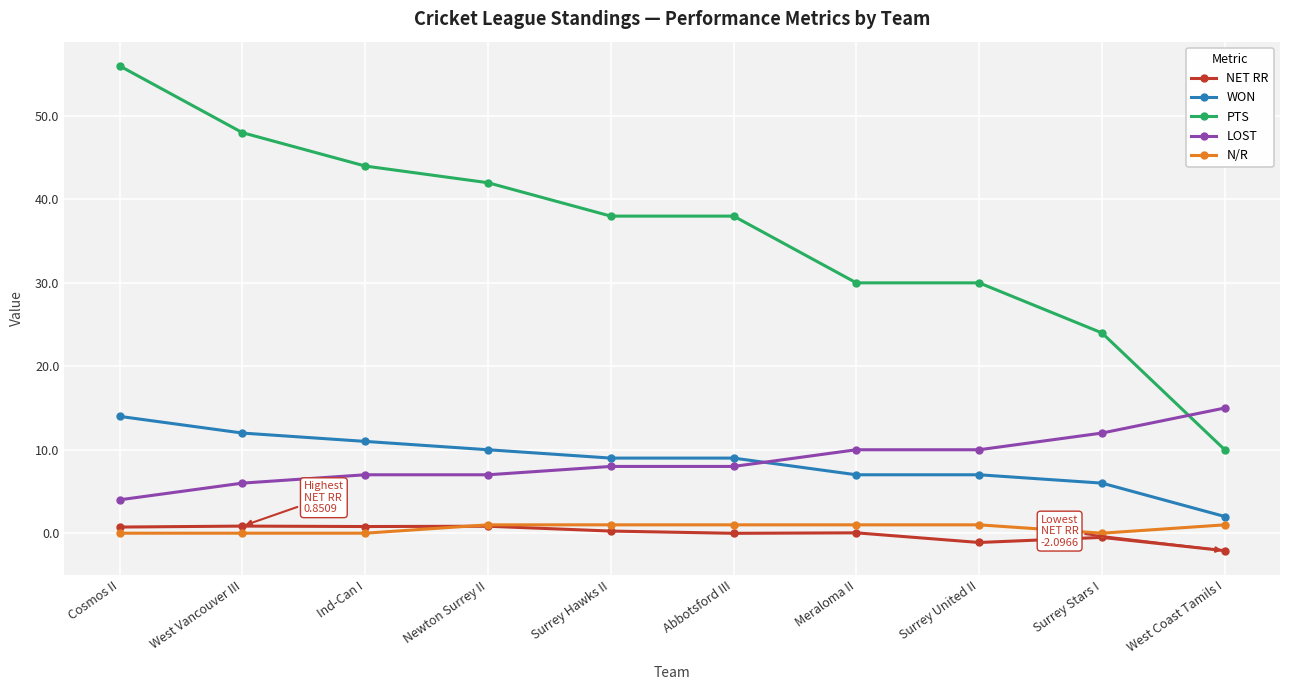

What is the difference between the LOST values at West Coast Tamils I and Ind-Can I?

8.0